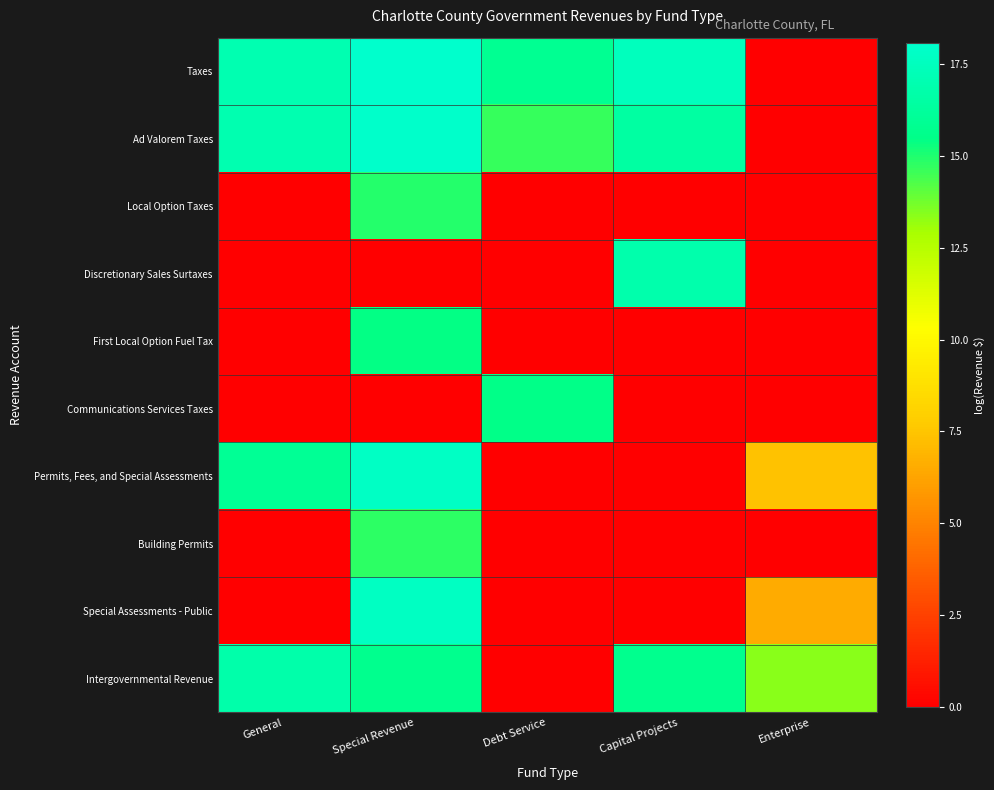

Reading left to right, list all the values displayed in this chart.

Taxes: General=17.0	Special Revenue=18.1	Debt Service=15.8	Capital Projects=17.5	Enterprise=0.0
Ad Valorem Taxes: General=17.0	Special Revenue=17.9	Debt Service=14.7	Capital Projects=16.5	Enterprise=0.0
Local Option Taxes: General=0.0	Special Revenue=14.9	Debt Service=0.0	Capital Projects=0.0	Enterprise=0.0
Discretionary Sales Surtaxes: General=0.0	Special Revenue=0.0	Debt Service=0.0	Capital Projects=16.8	Enterprise=0.0
First Local Option Fuel Tax: General=0.0	Special Revenue=15.4	Debt Service=0.0	Capital Projects=0.0	Enterprise=0.0
Communications Services Taxes: General=0.0	Special Revenue=0.0	Debt Service=15.5	Capital Projects=0.0	Enterprise=0.0
Permits, Fees, and Special Assessments: General=16.0	Special Revenue=17.8	Debt Service=0.0	Capital Projects=0.0	Enterprise=7.4
Building Permits: General=0.0	Special Revenue=14.8	Debt Service=0.0	Capital Projects=0.0	Enterprise=0.0
Special Assessments - Public: General=0.0	Special Revenue=17.7	Debt Service=0.0	Capital Projects=0.0	Enterprise=6.5
Intergovernmental Revenue: General=16.8	Special Revenue=15.7	Debt Service=0.0	Capital Projects=15.7	Enterprise=13.4